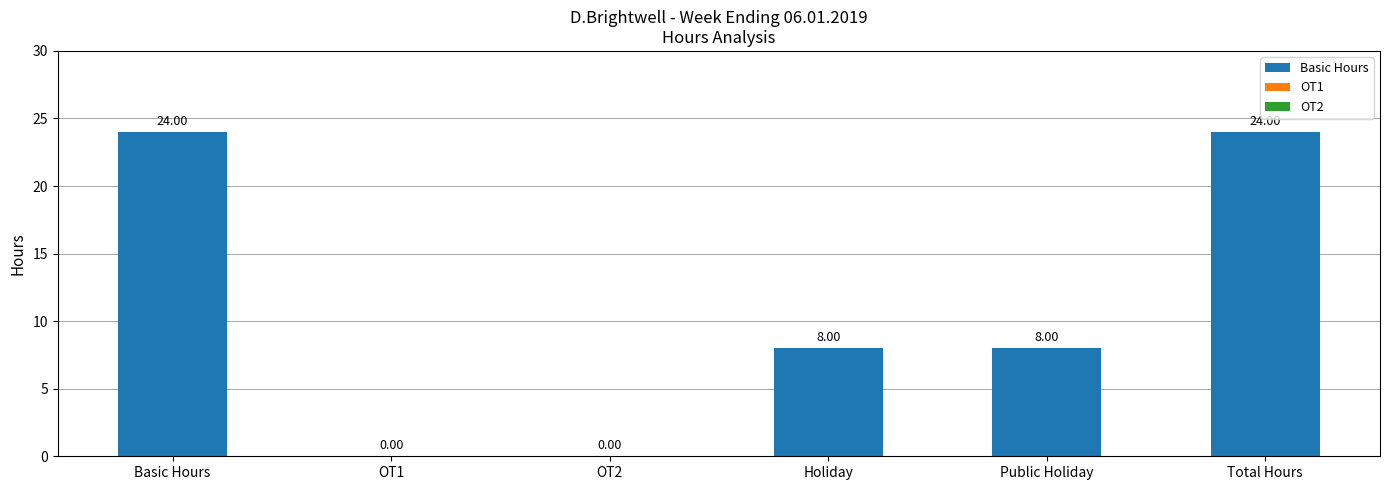

At which label does the data first exceed 8?

Basic Hours